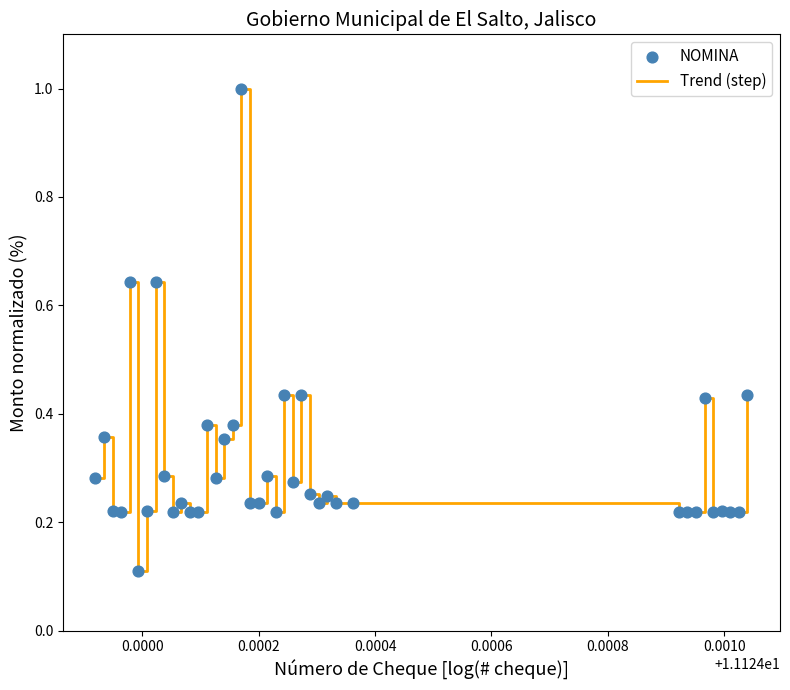

What is the greatest value displayed?

1.0